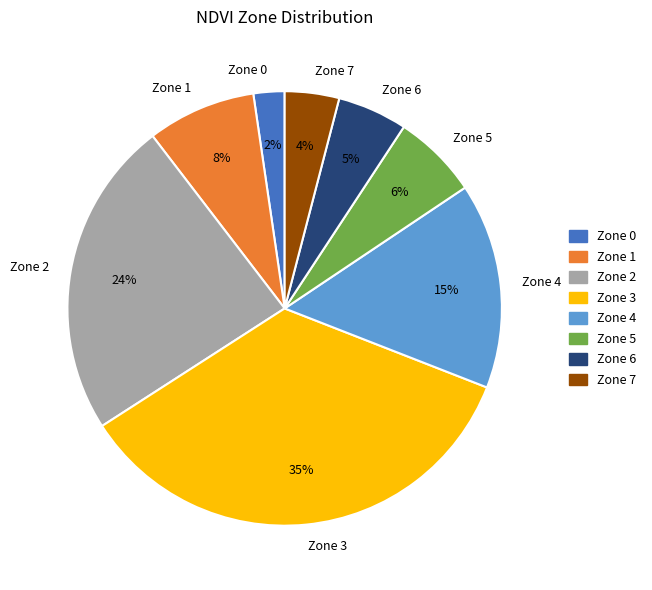

Does Zone 5 account for over 50% of the chart?

No